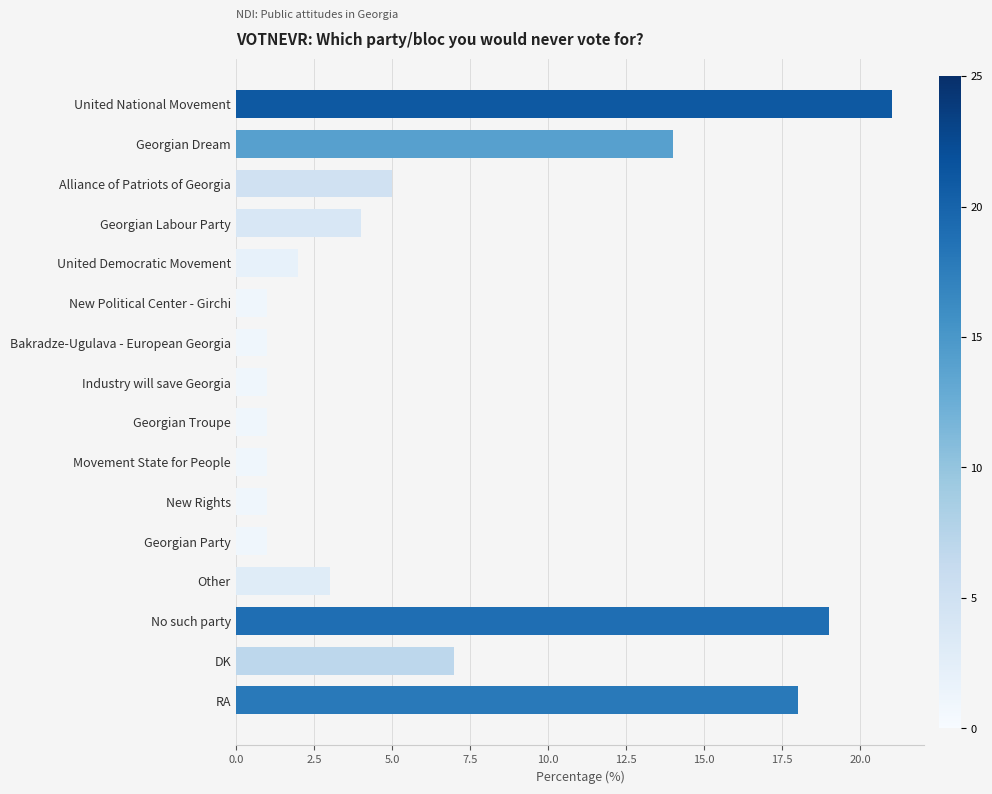

Is it true that the value at United National Movement is 21?

True